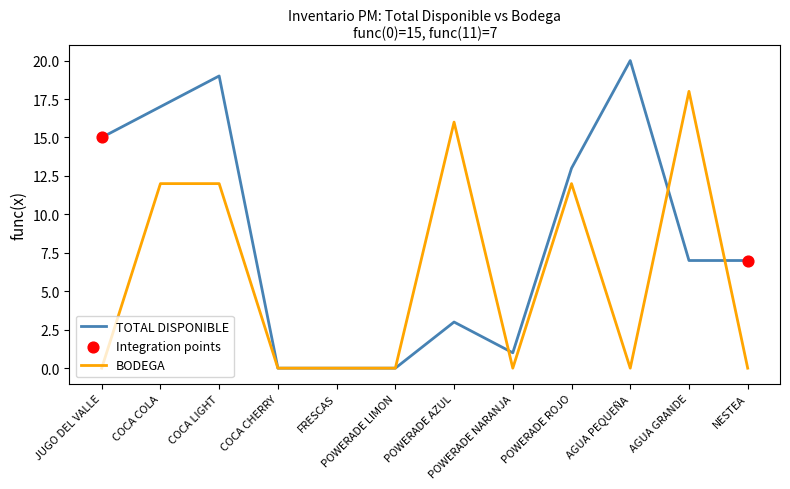

At which category is the sum across all series the highest?

COCA LIGHT